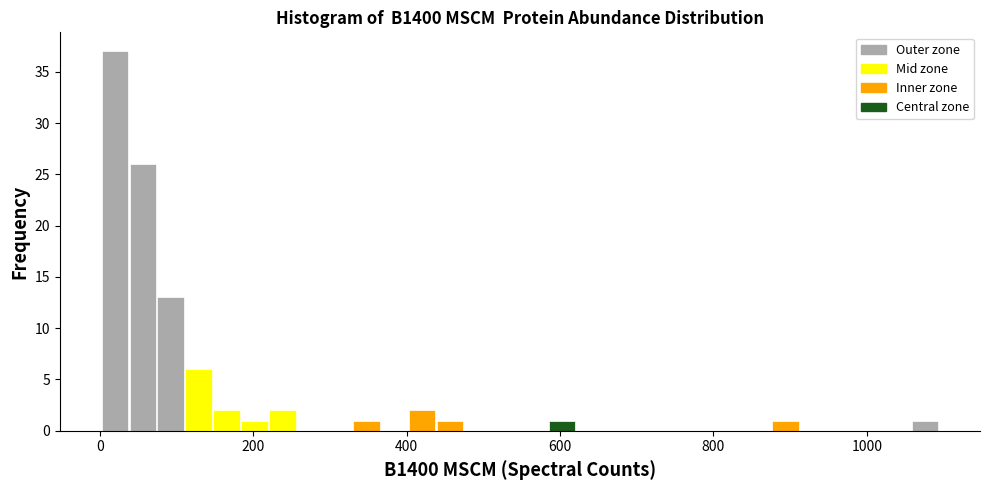

Read against the x-axis, roughly where is the centre of the tallest bar?

20